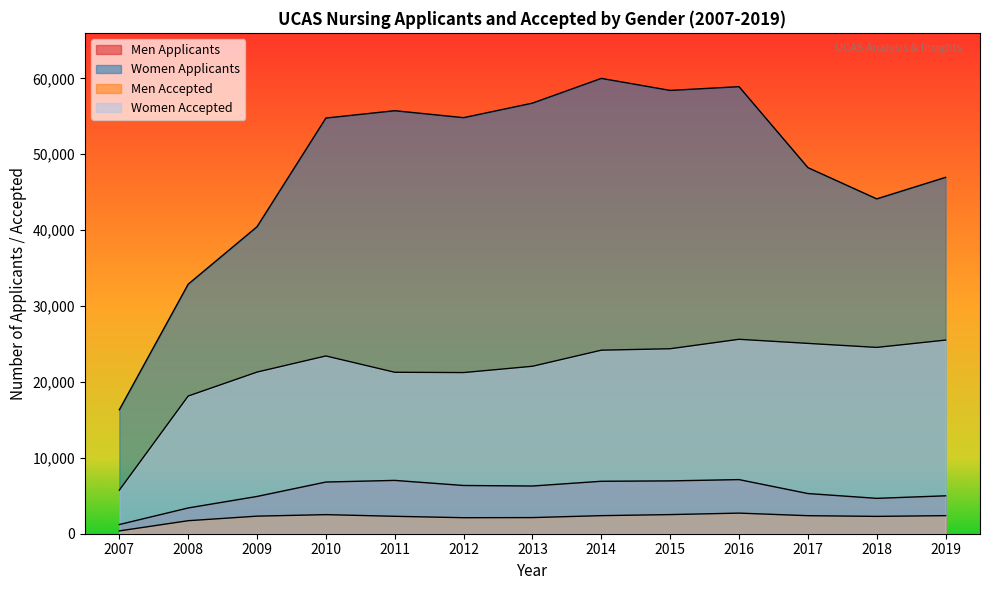

At which category is the sum across all series the highest?

2016